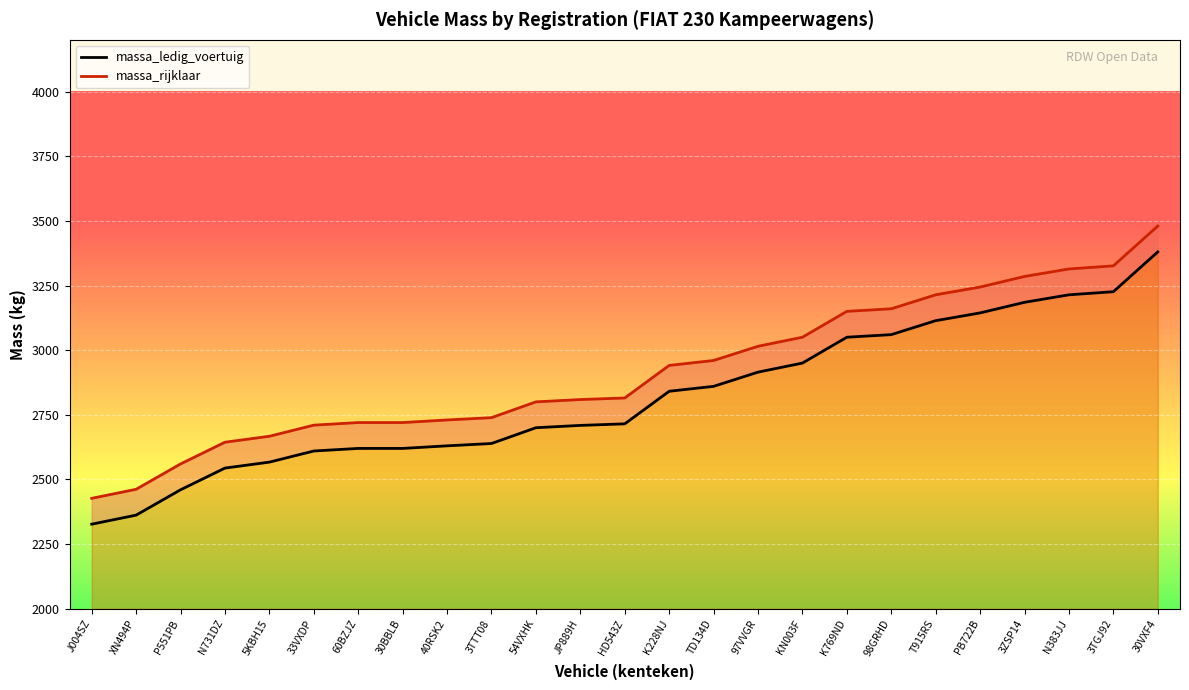

What are all the series names shown in the legend?

massa_ledig_voertuig, massa_rijklaar